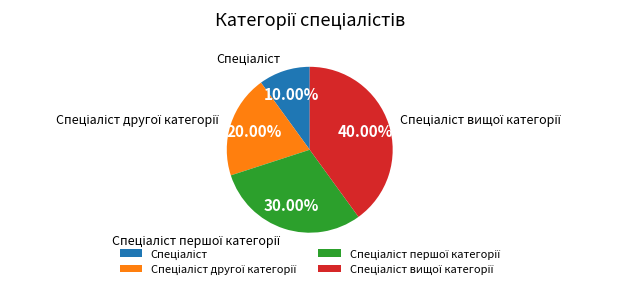

How many slices are in this pie chart?

4